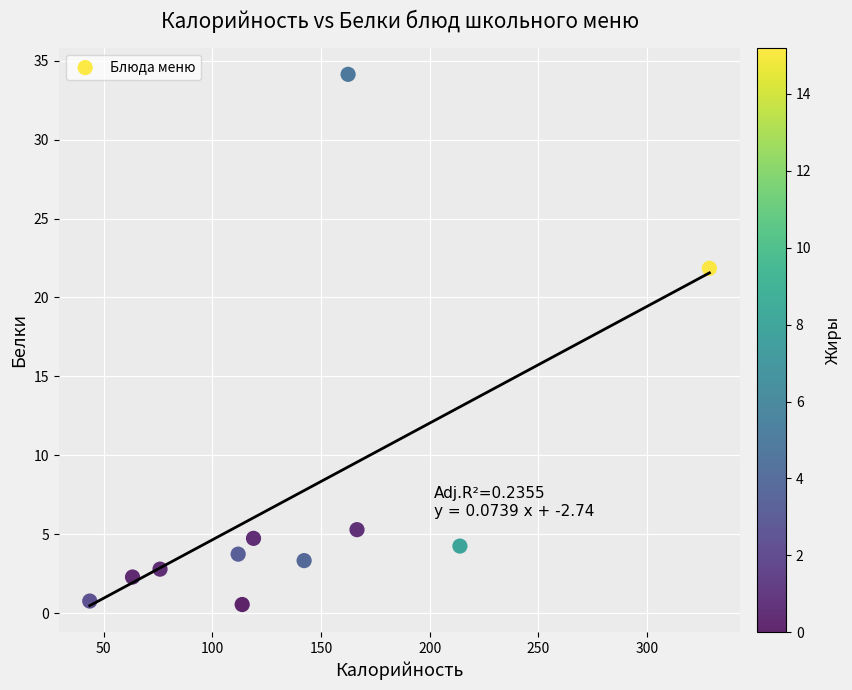

What Y value in the scatter plot is closest to 17?

21.9